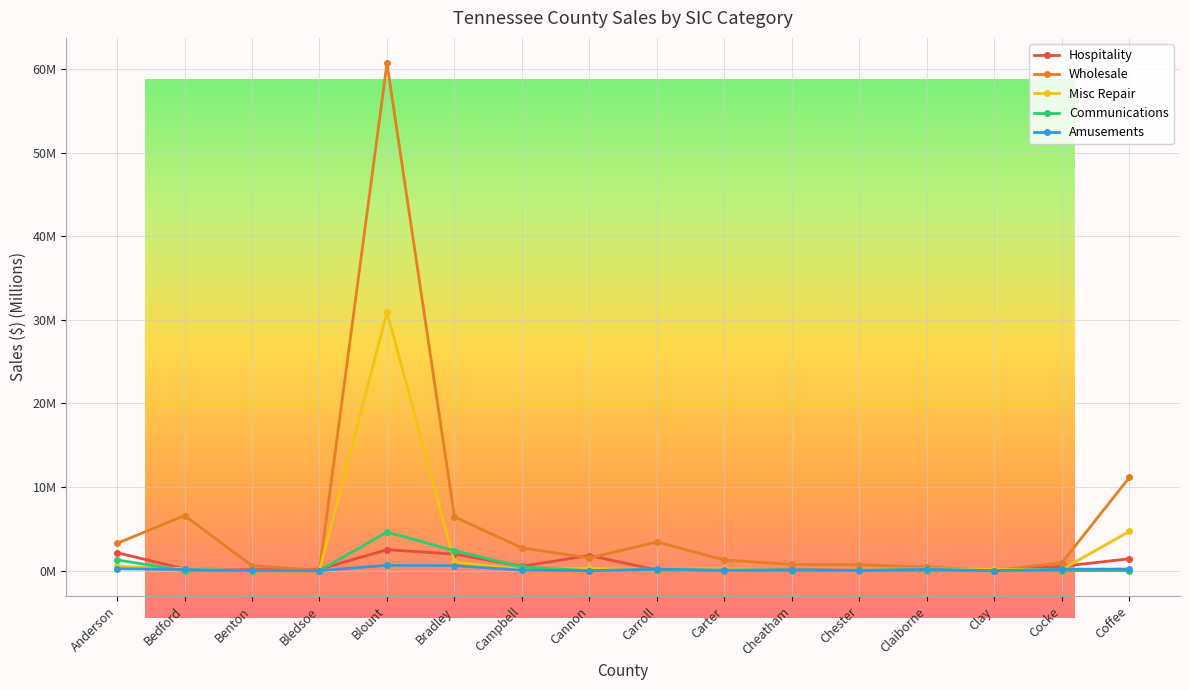

Is the value of Misc Repair at Carroll greater than the value of Wholesale at Cocke?

No